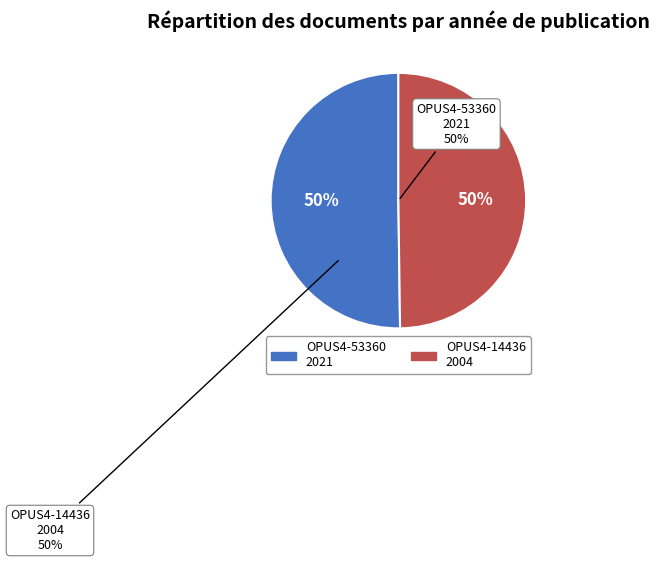

To the nearest percent, what portion does OPUS4-14436 represent?

50%